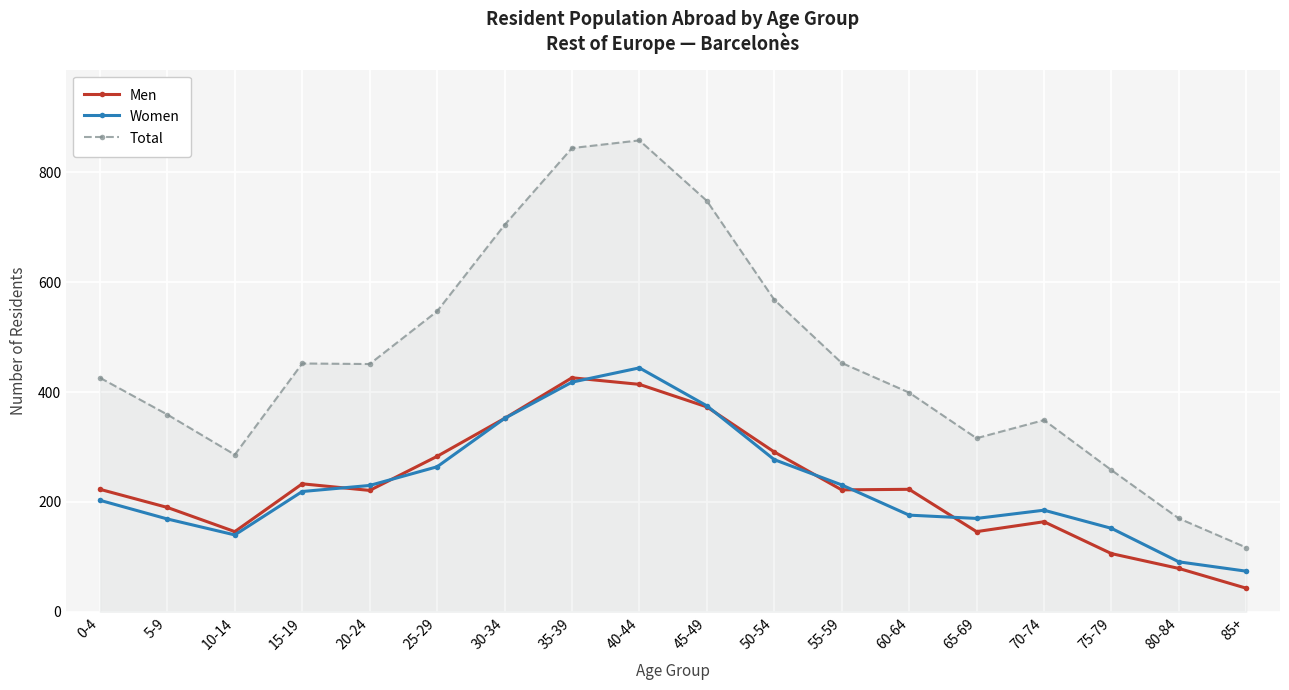

What is the minimum value for Men?

43